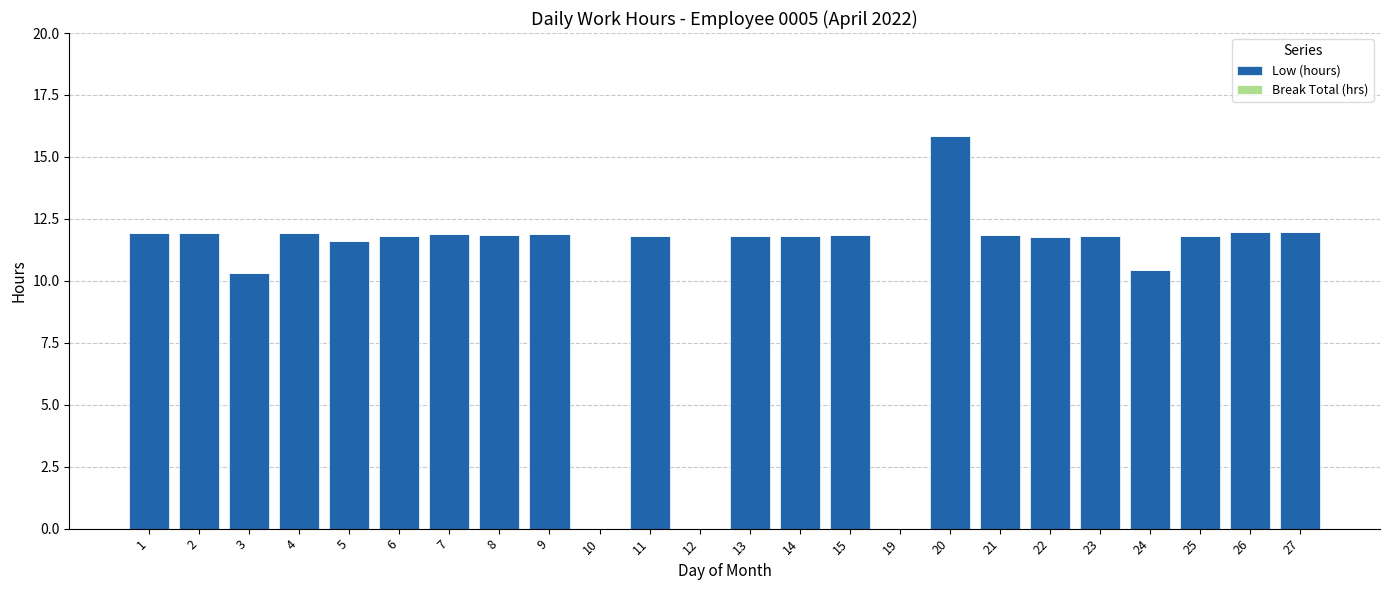

The value at 7 is 17.6. True or false?

False